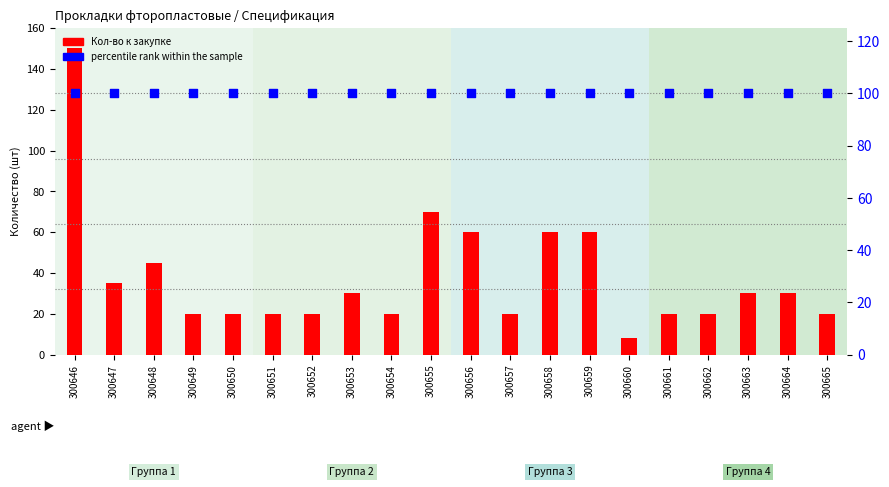

Is the value of percentile rank within the sample at 300663 greater than the value of Кол-во к закупке at 300649?

Yes